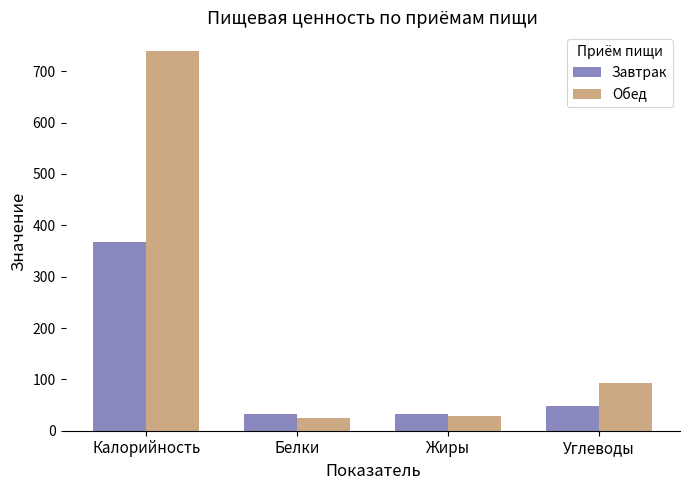

At Белки, list the series in order from smallest to largest.

Обед, Завтрак